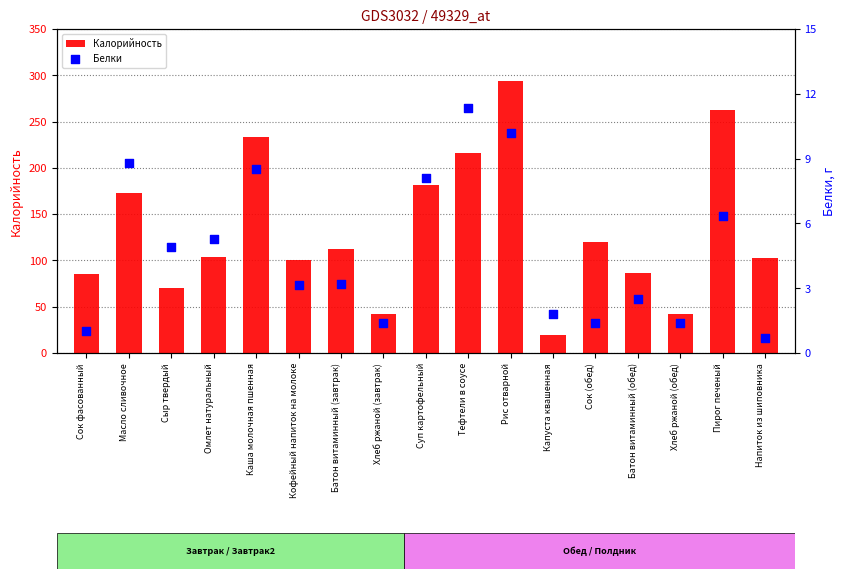

Which series has the largest Y range (max minus min)?

Калорийность